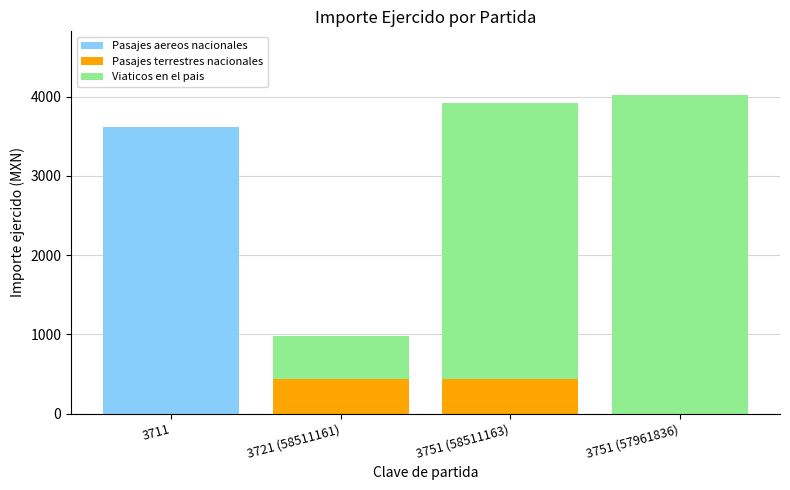

True or false: Pasajes aereos nacionales has a value of -1939.8 at 3751 (57961836).

False